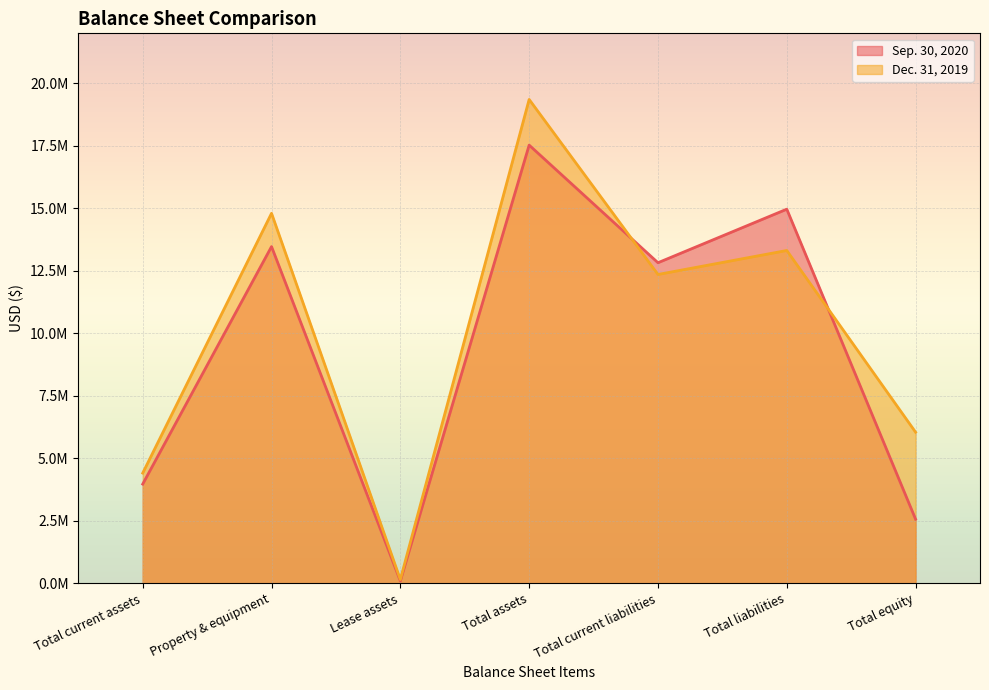

Reading left to right, list all the values displayed in this chart.

Sep. 30, 2020: Total current assets=3967226	Property & equipment=13468555	Lease assets=92353	Total assets=17528134	Total current liabilities=12823217	Total liabilities=14965409	Total equity=2562725
Dec. 31, 2019: Total current assets=4407427	Property & equipment=14800528	Lease assets=147223	Total assets=19355178	Total current liabilities=12353150	Total liabilities=13312666	Total equity=6042512